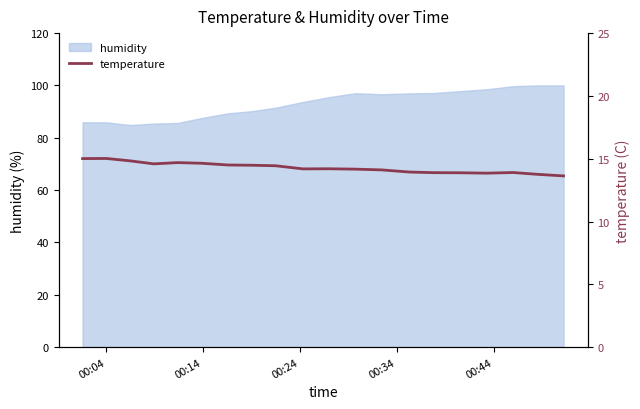

True or false: the data has more than 0 interior local peaks.

True